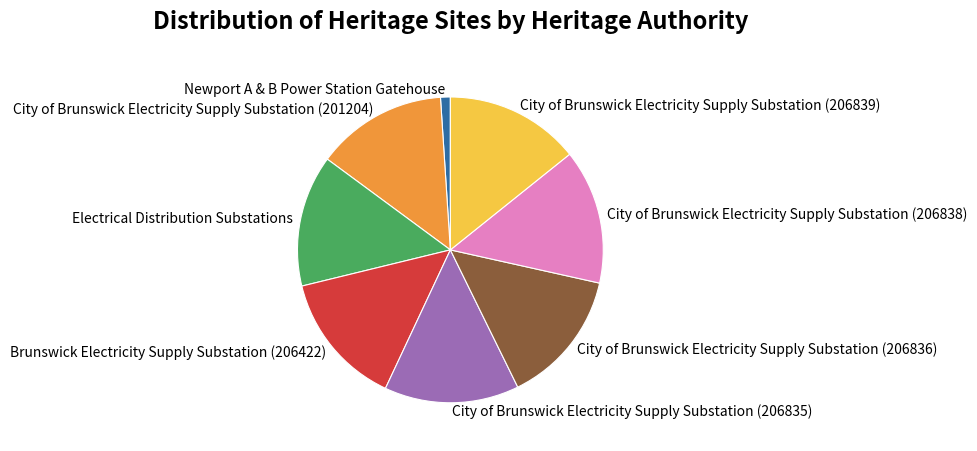

Does City of Brunswick Electricity Supply Substation (201204) account for over 50% of the chart?

No